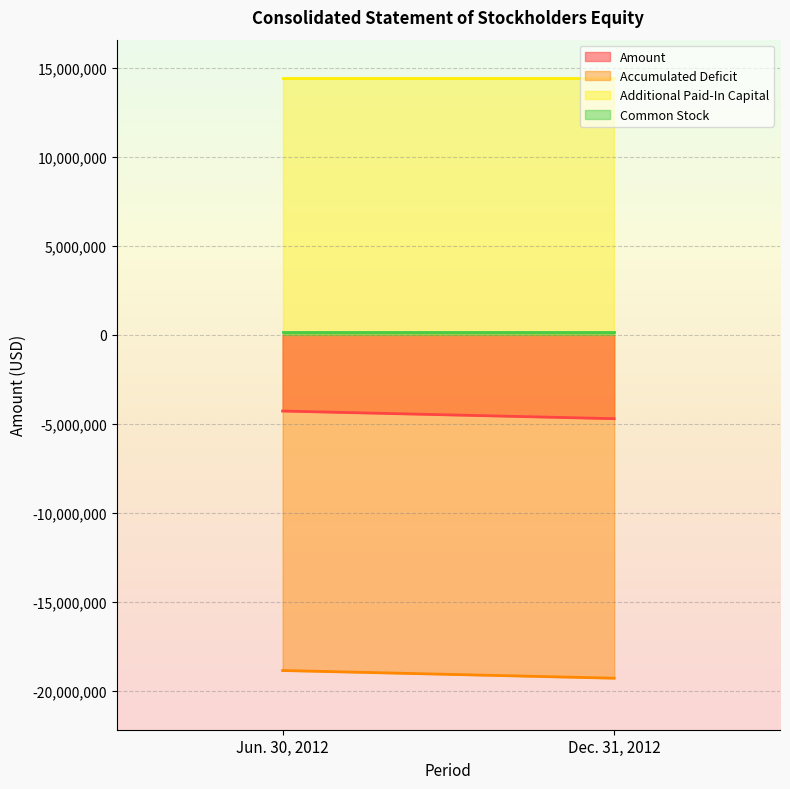

What is the sum of the Accumulated Deficit values at Jun. 30, 2012 and Dec. 31, 2012?

-38145838